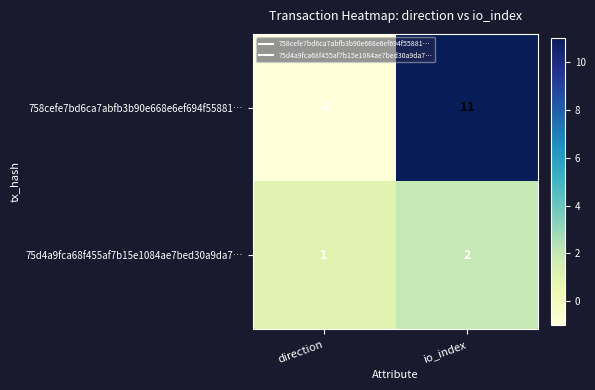

Count the number of categories in the chart.

2